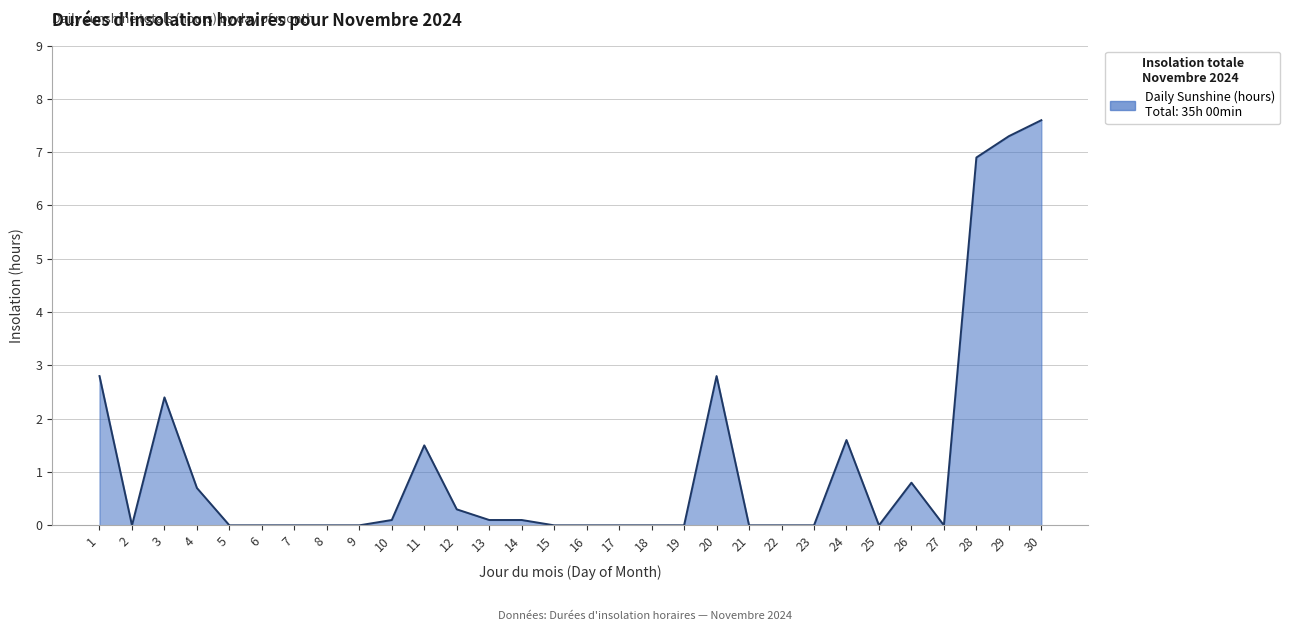

Approximately how many times larger is the value at 1 compared to 20?

1.0